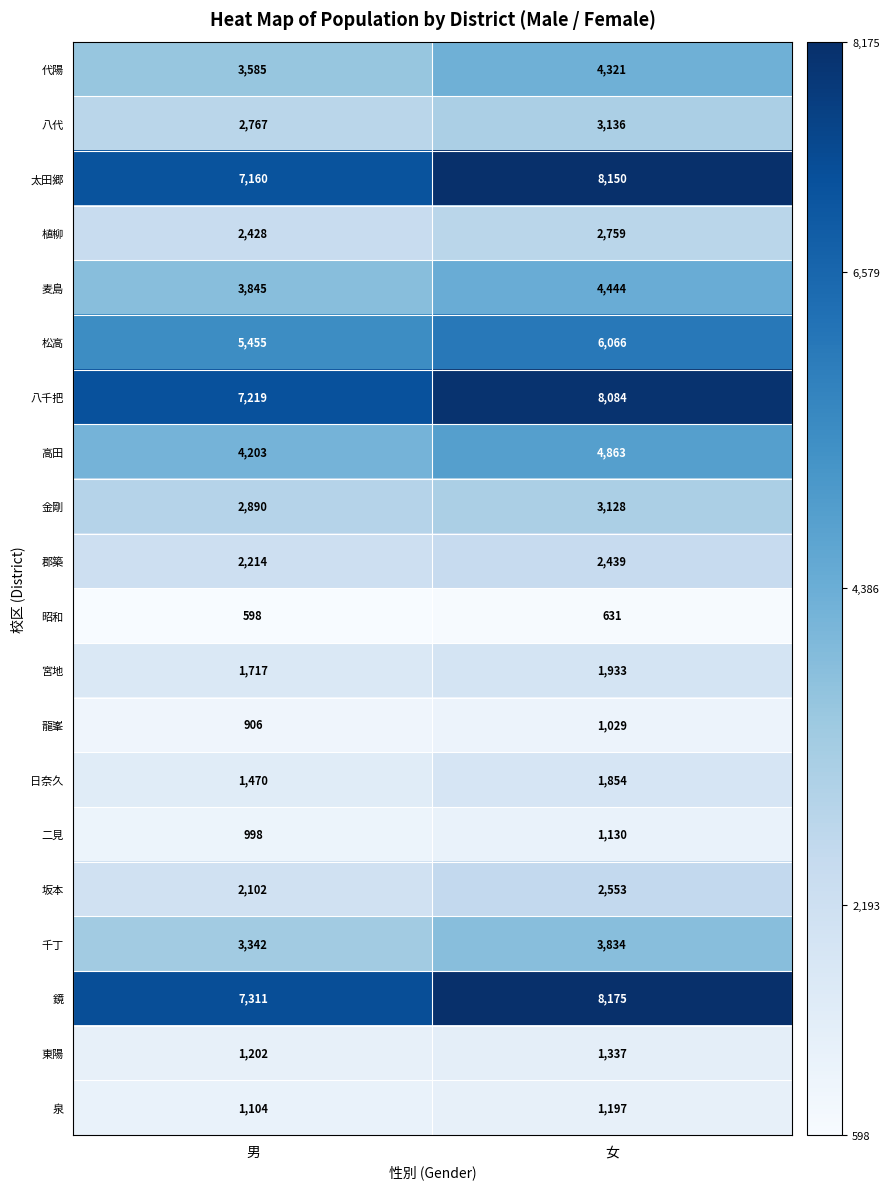

At which label does 高田 reach its minimum?

男